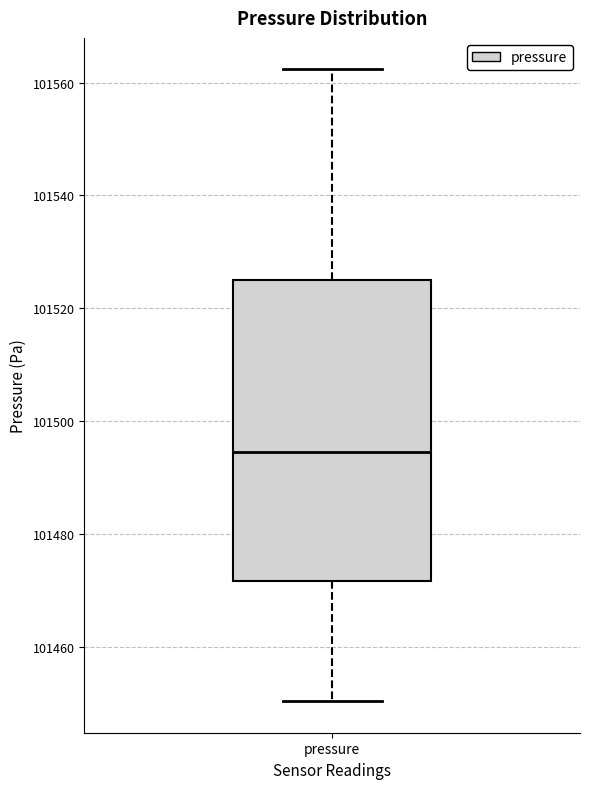

Transcribe this box plot: give where the median line is, the range the box spans, and where the two whiskers end, as read against the y-axis. The values are not printed on the chart, so give them approximately, as read against the axis.

median 101494, box 101472 to 101526, whiskers 101450 to 101562